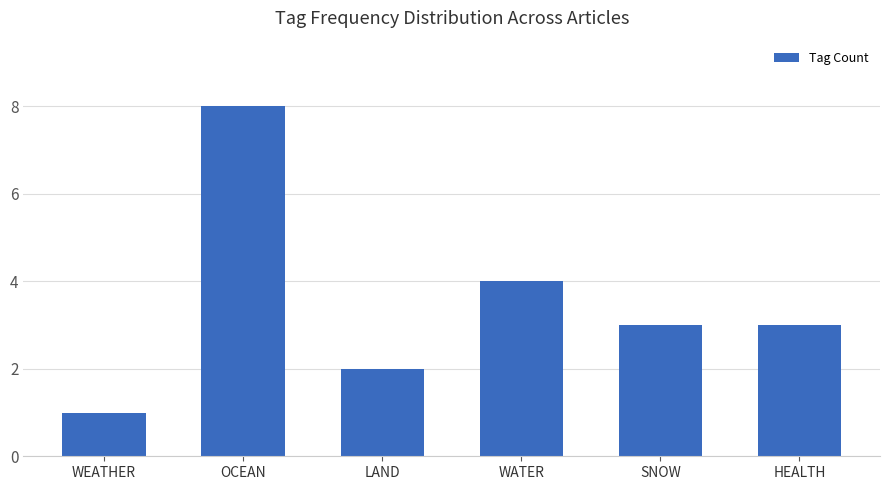

The chart shows a value of 8 at OCEAN. True or false?

True